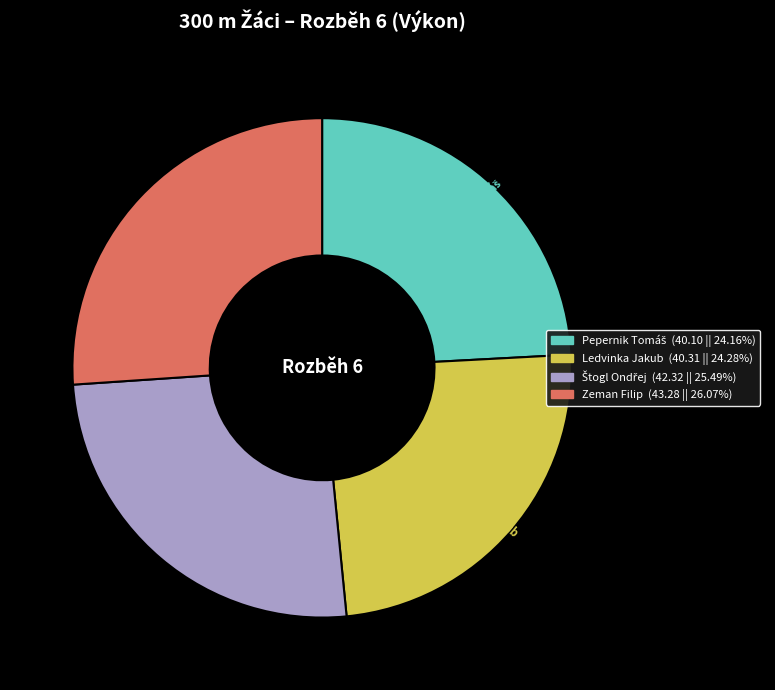

What is the largest slice in the pie chart?

Zeman Filip